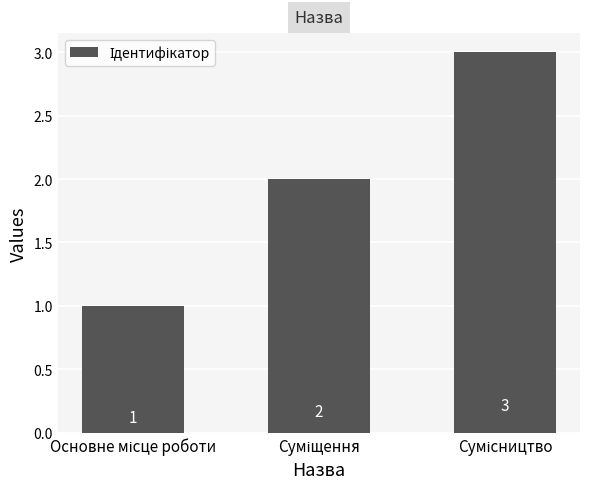

What is the average value?

2